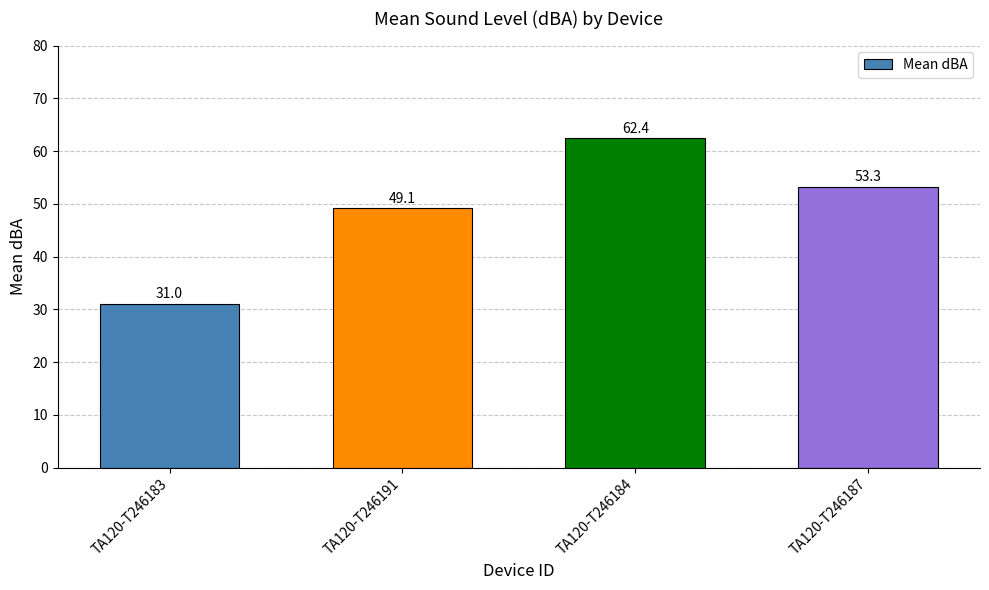

Reading left to right, transcribe all the data shown in this chart.

31.0	49.1	62.4	53.3